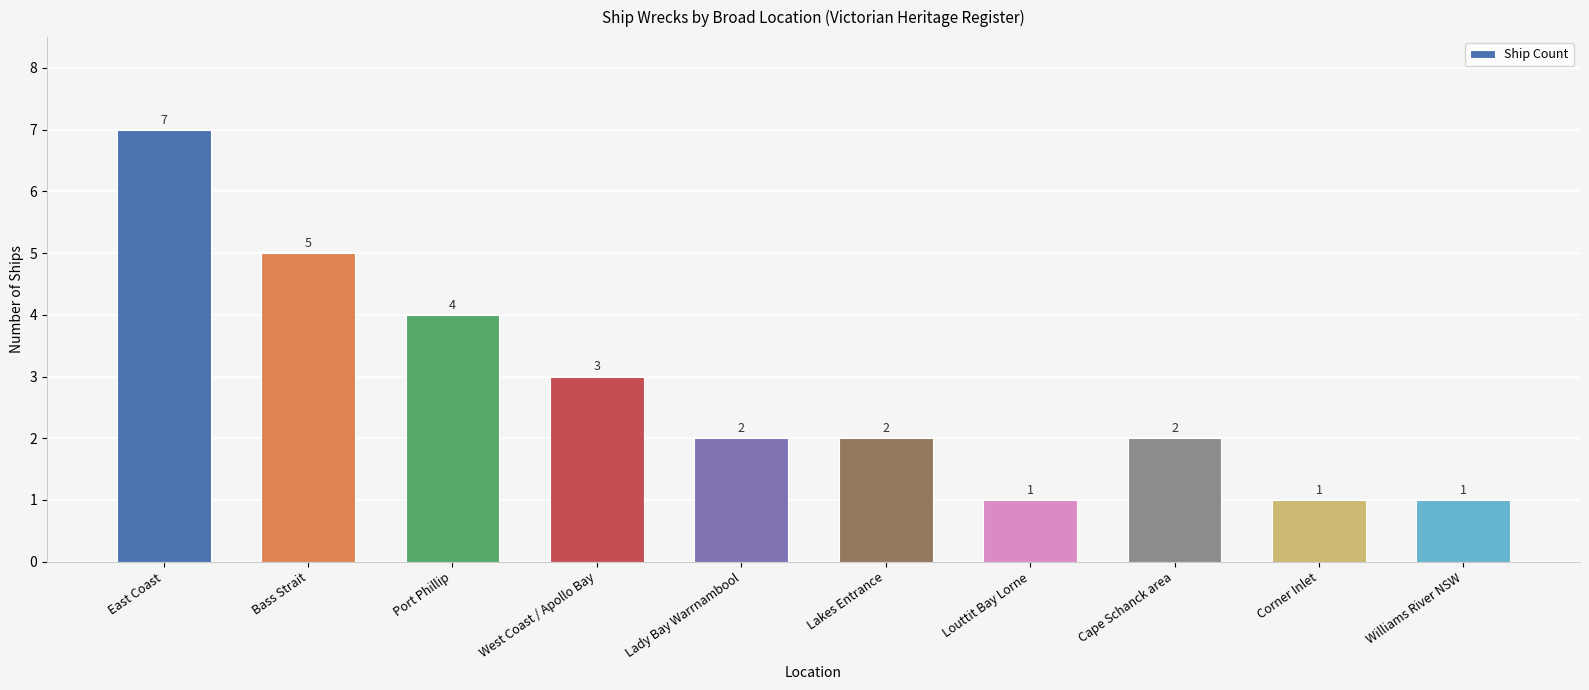

What is the value of the 1st bar from the left?

7